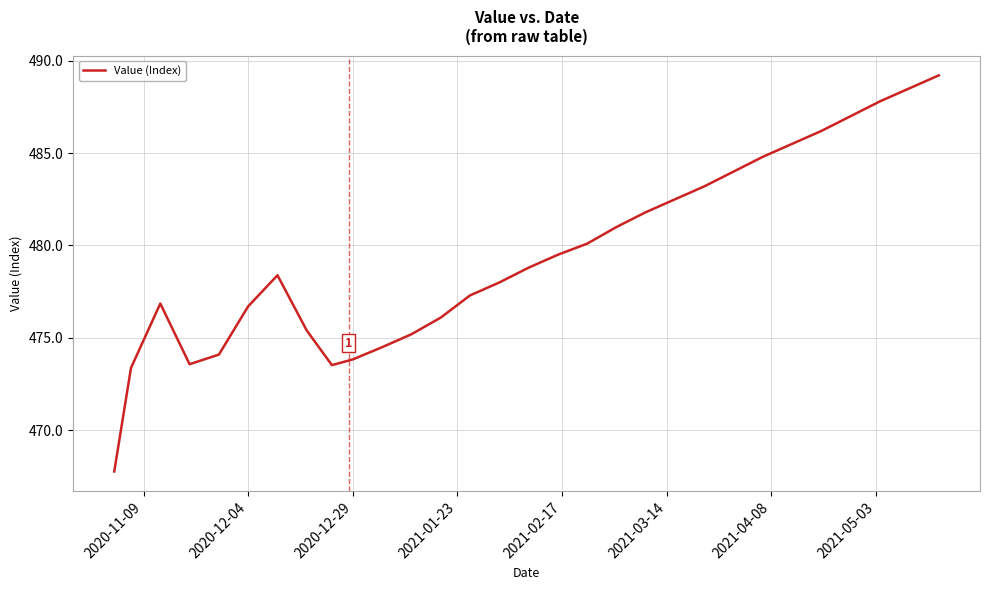

What is the maximum value shown in the chart?

489.2